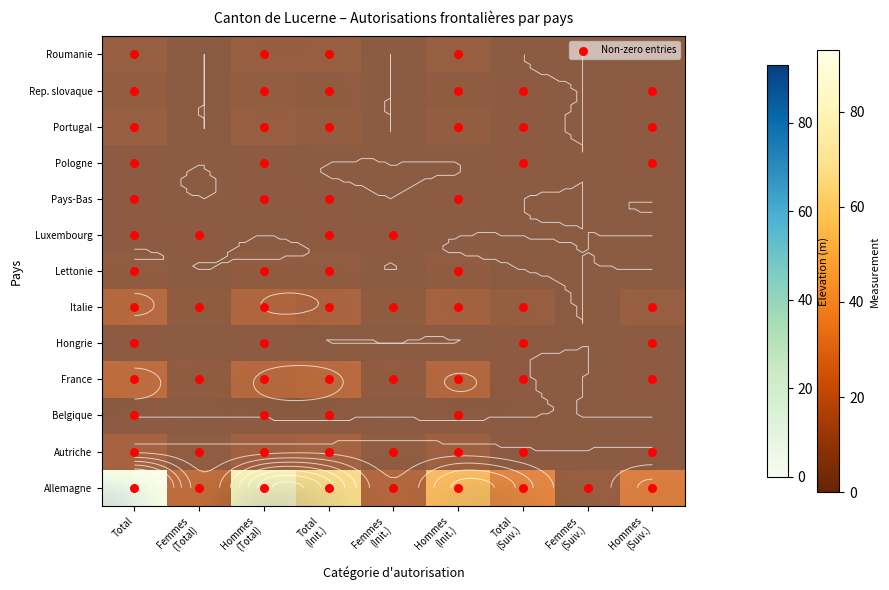

What is the sum of the Lettonie values at Hommes
(Init.) and Total
(Suiv.)?

2